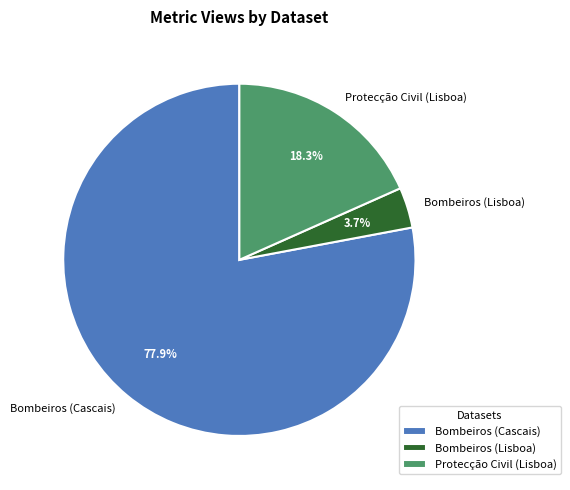

To the nearest percent, what portion does Bombeiros (Cascais) represent?

78%